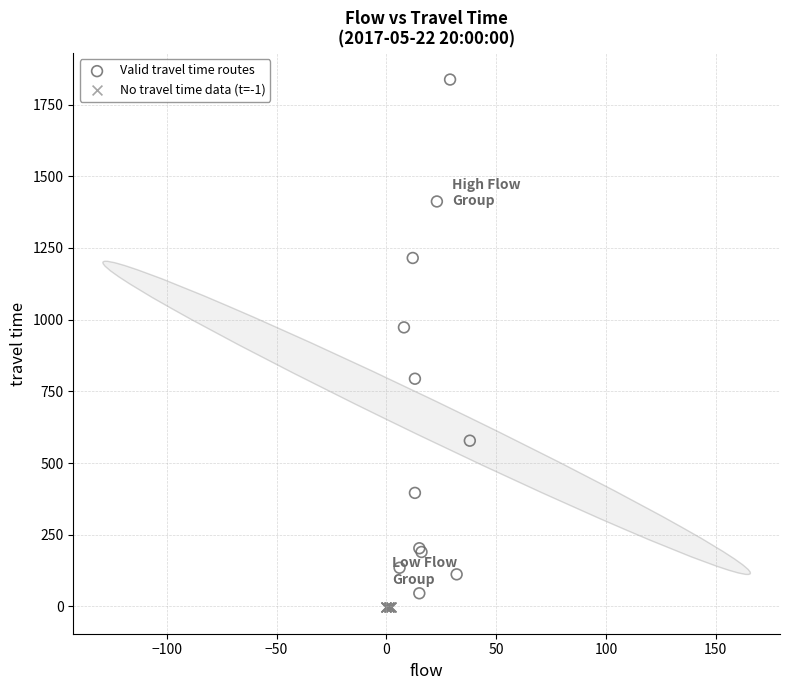

Which series contains the highest Y value?

Valid travel time routes